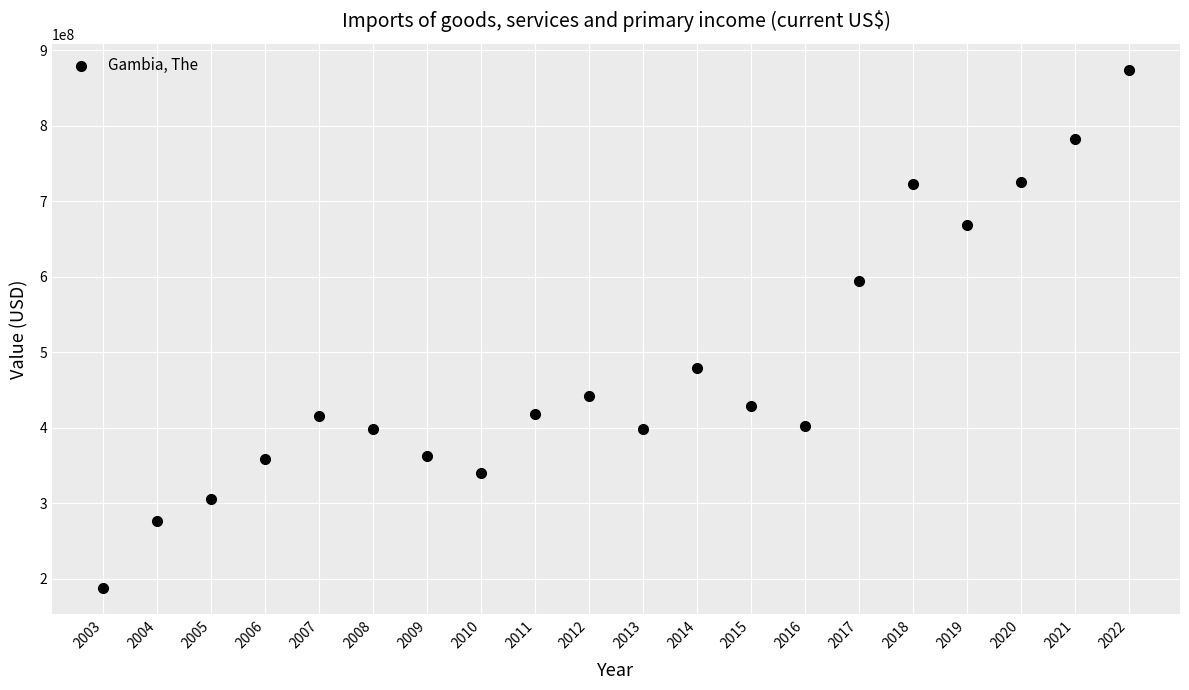

What is the range of Y values (max minus min)?

686808651.1